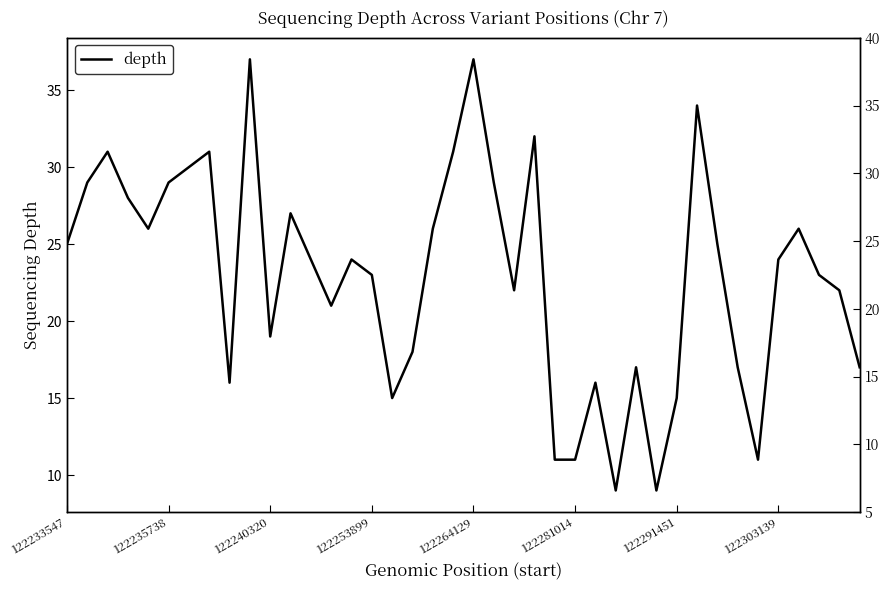

What is the difference between the values at 14 and 27?

15